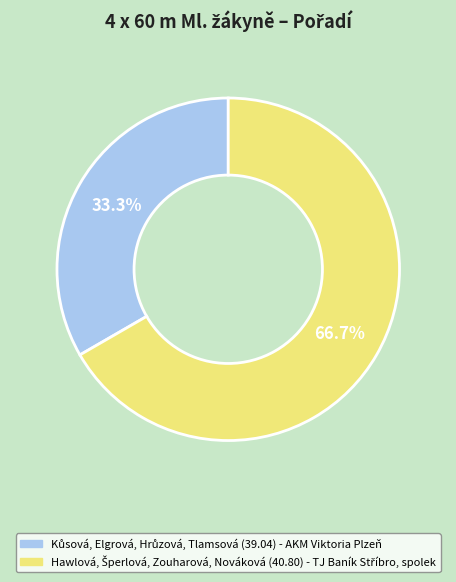

Is there a majority slice in this chart?

Yes